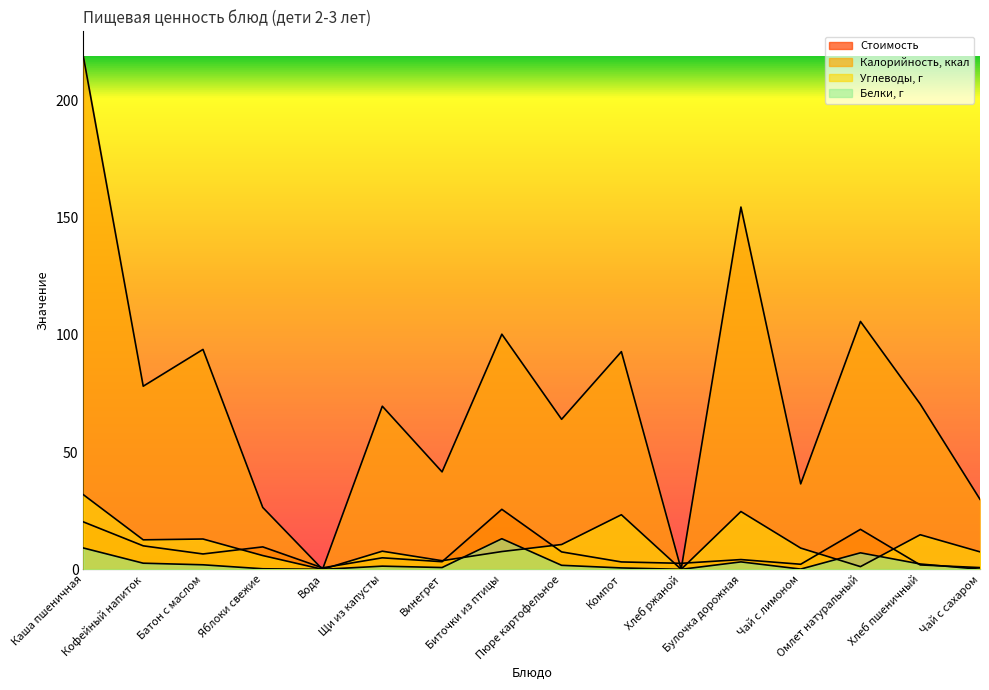

What is the difference between the second highest and minimum values in the Калорийность, ккал series?

154.5